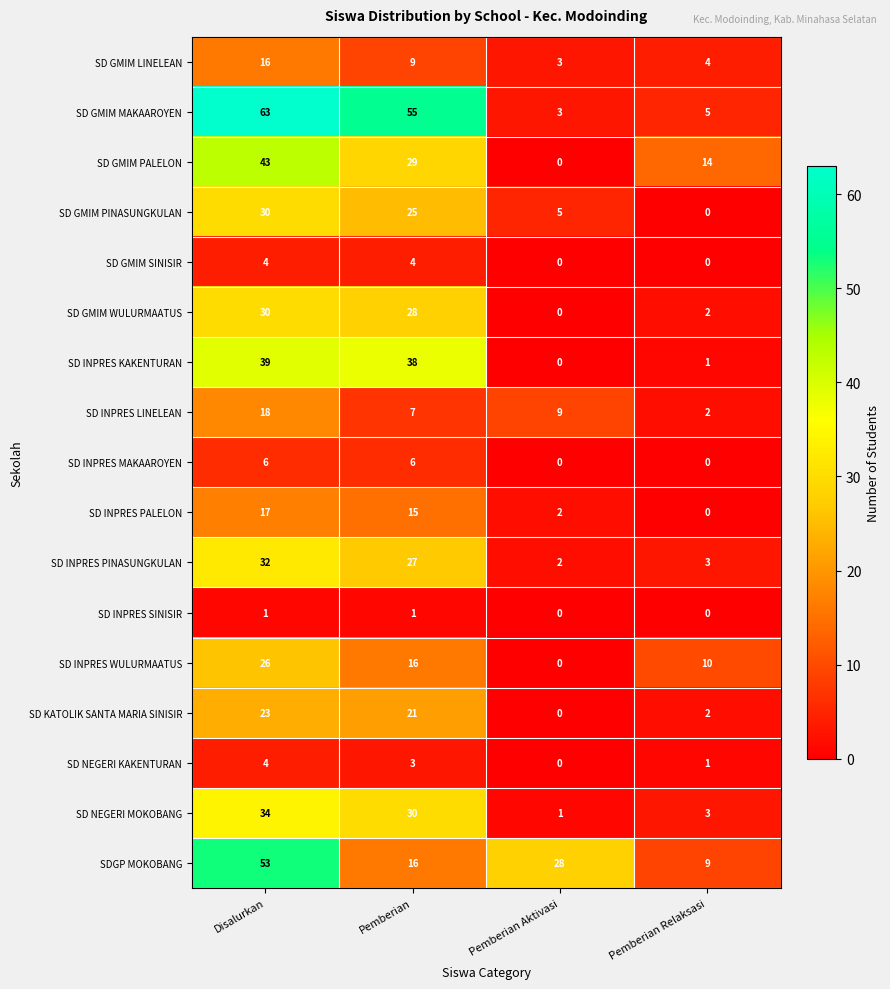

What is the maximum value shown in the chart?

63